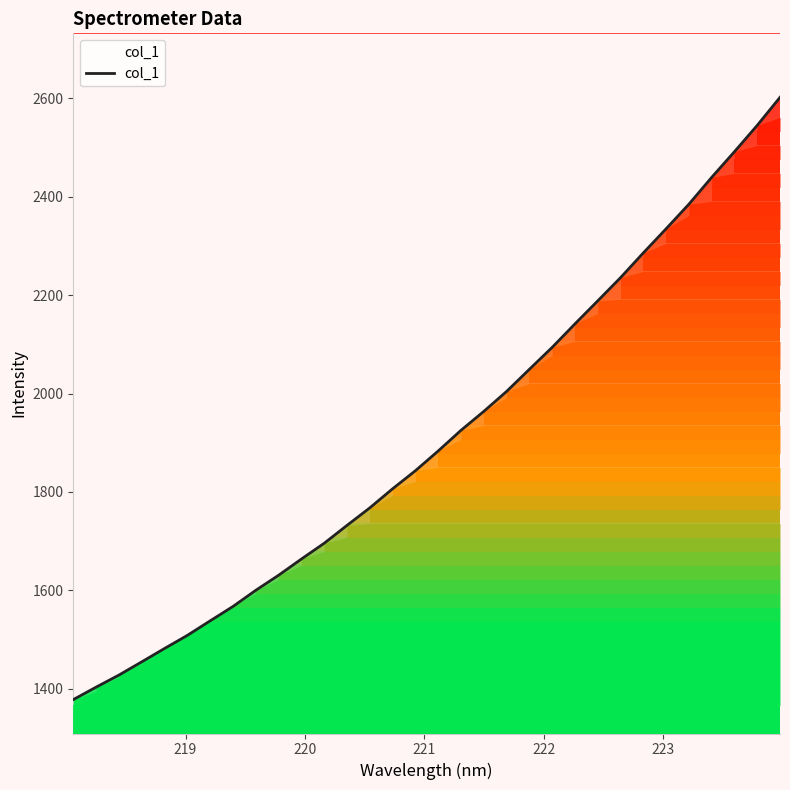

Is it true that the value at 21 is 1150.8?

False